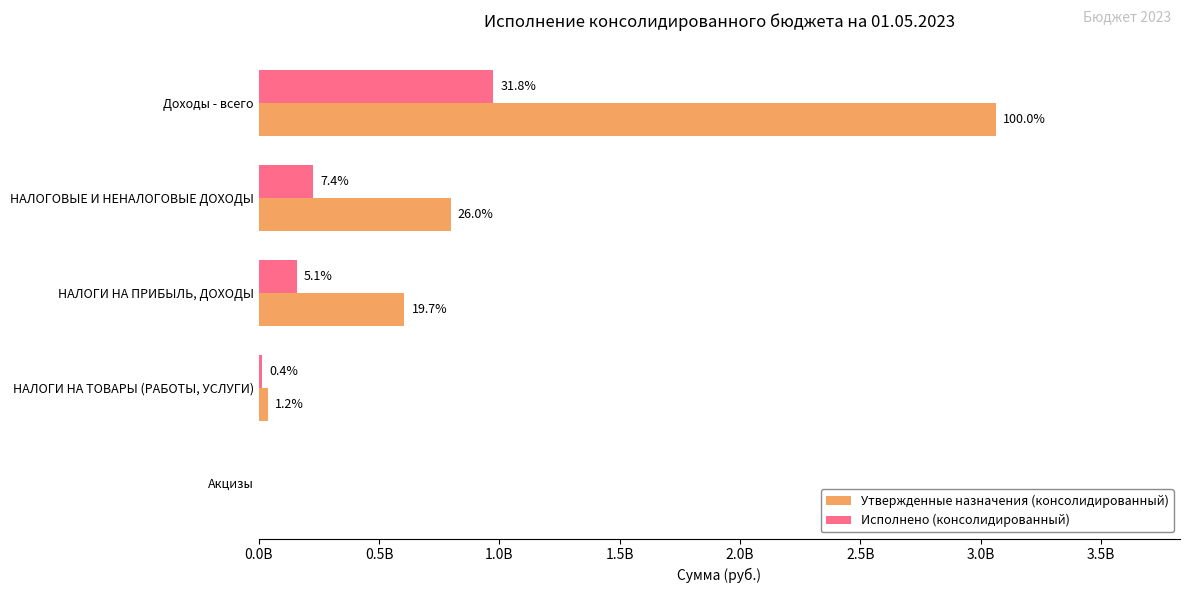

What is the average value of the Исполнено (консолидированный) series?

274496374.3